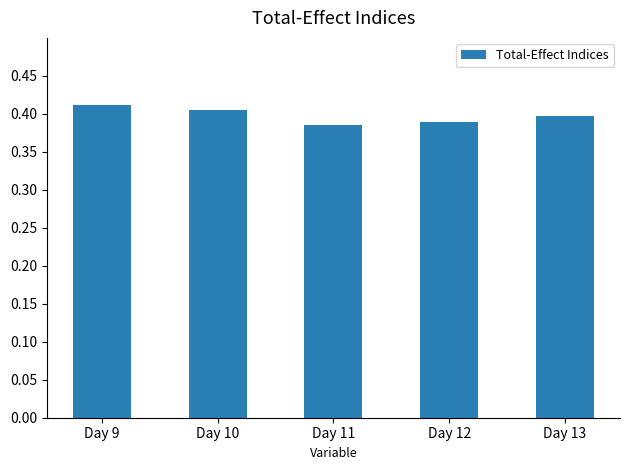

How many bars are there in total?

5